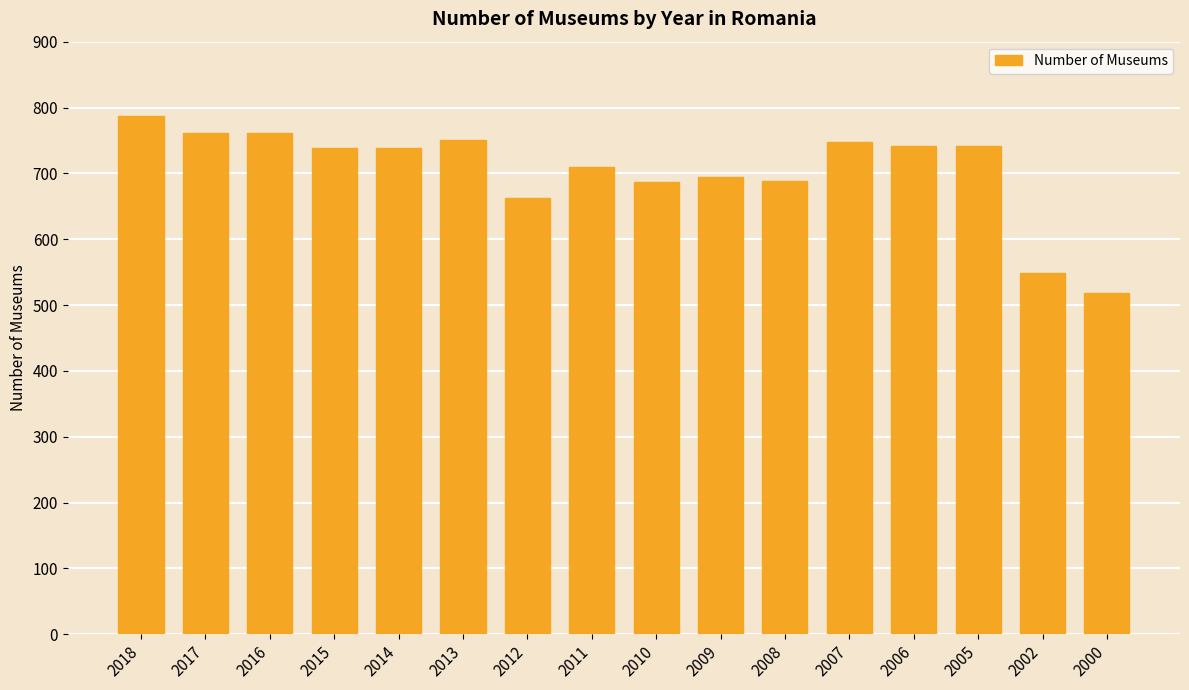

At which category does the chart reach its peak across all series?

2018